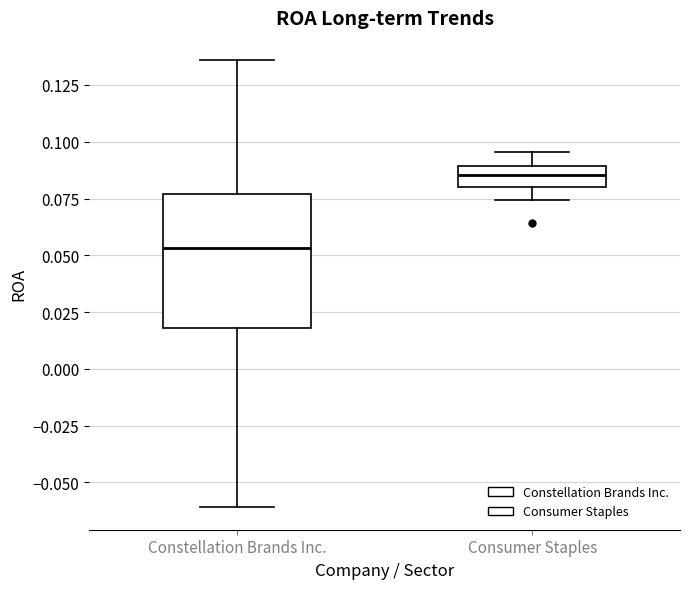

Where does the lower whisker of the box for Constellation Brands Inc. end on the y-axis? The values are not printed on the chart, so give them approximately, as read against the axis.

-0.060